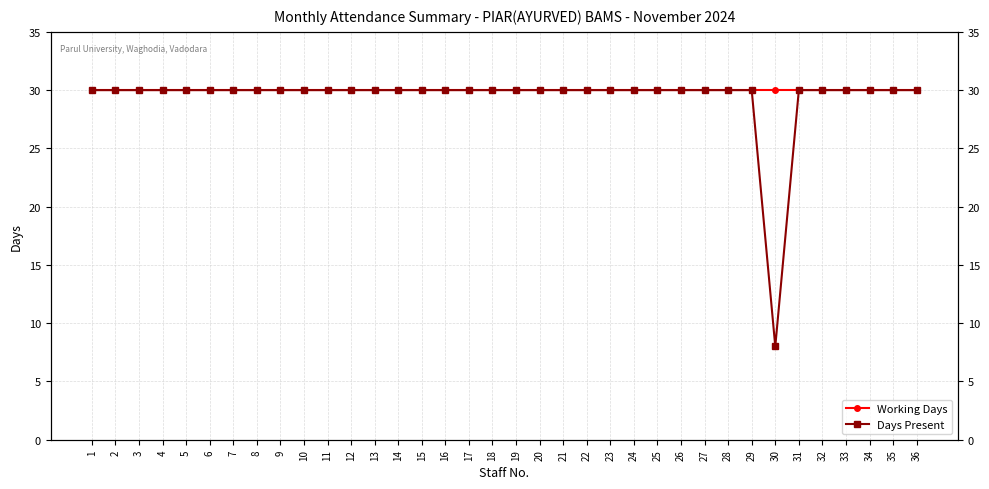

How many data points does each series have?

36